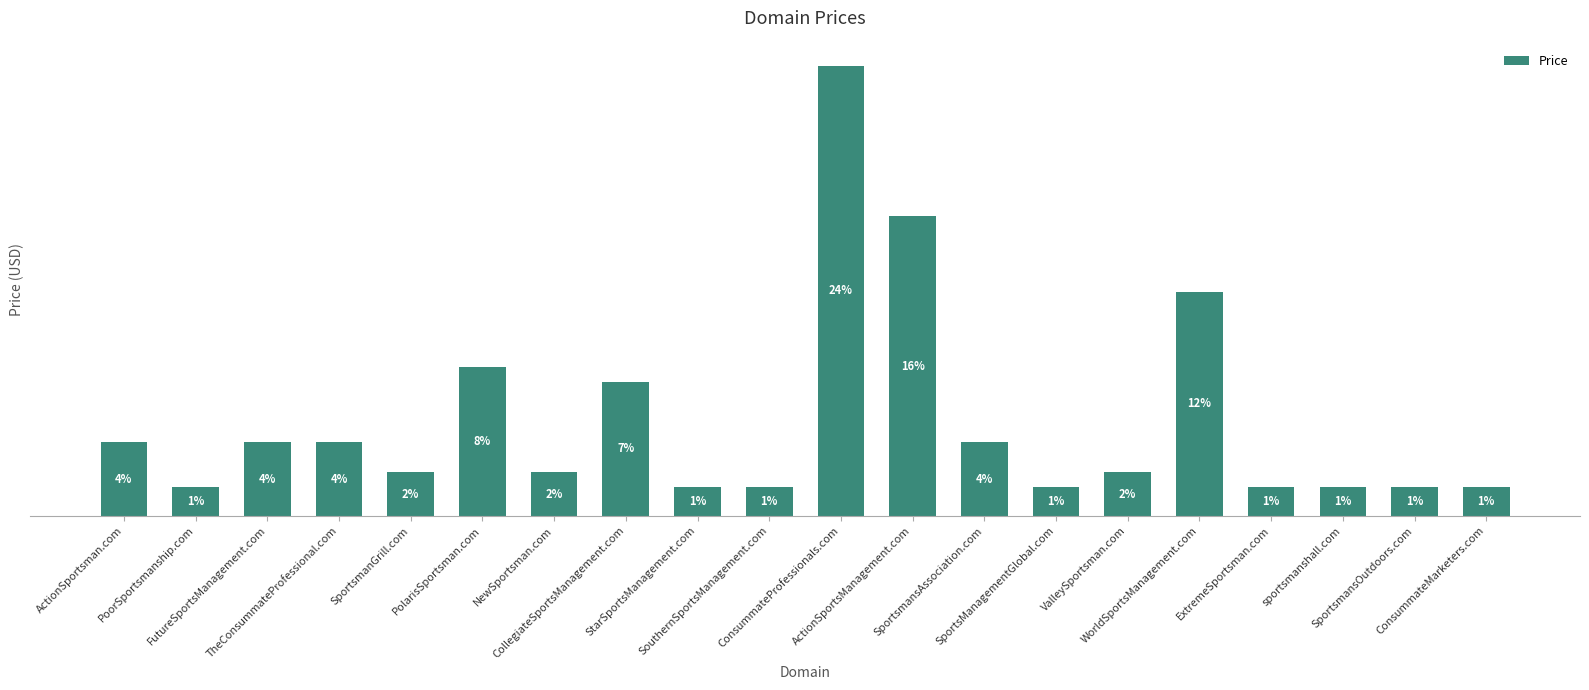

What position from the right is PoorSportsmanship.com?

19